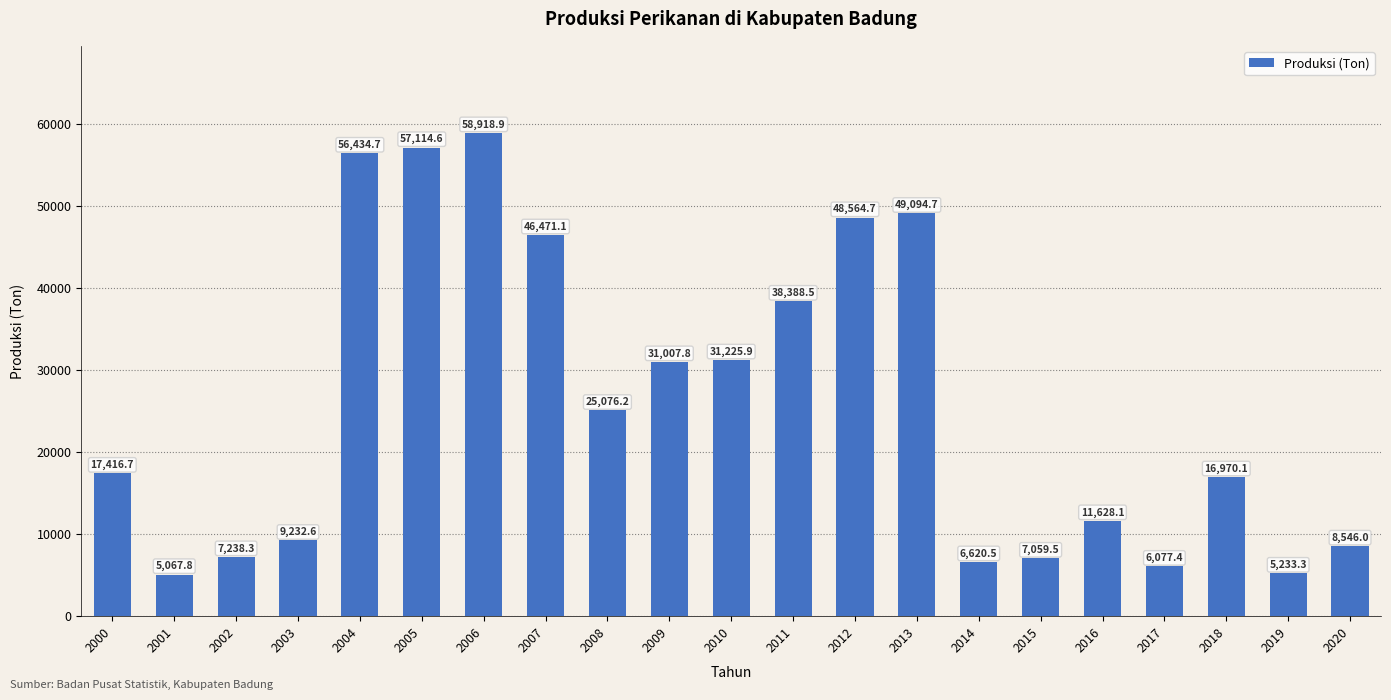

What is the sum of the values at 2015 and 2013?

56154.2